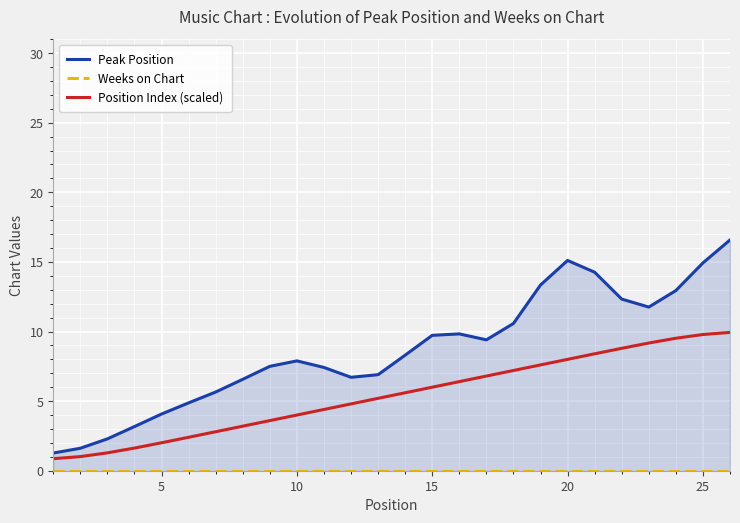

How many values in the Peak Position series exceed 8?

13